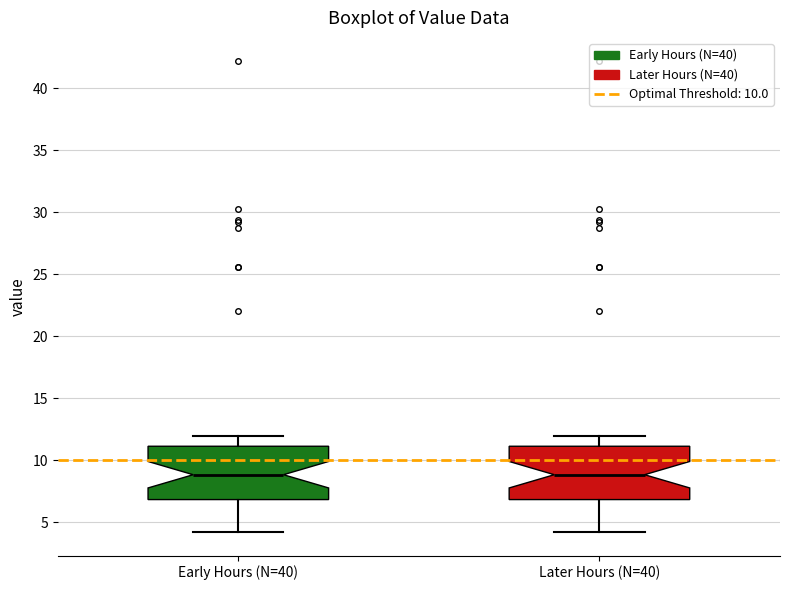

Reading left to right, read every box against the y-axis: the position of its median line, the range the box covers, and the ends of its whiskers. The values are not printed on the chart, so give them approximately, as read against the axis.

Early Hours (N=40): median 9, box 7 to 11, whiskers 4 to 12
Later Hours (N=40): median 9, box 7 to 11, whiskers 4 to 12